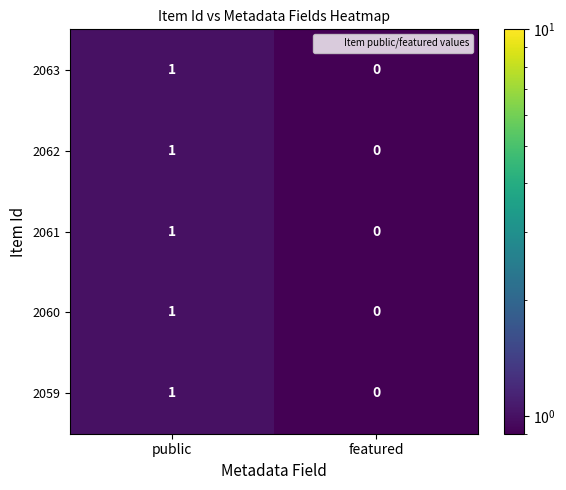

How many categories are shown in the chart?

2